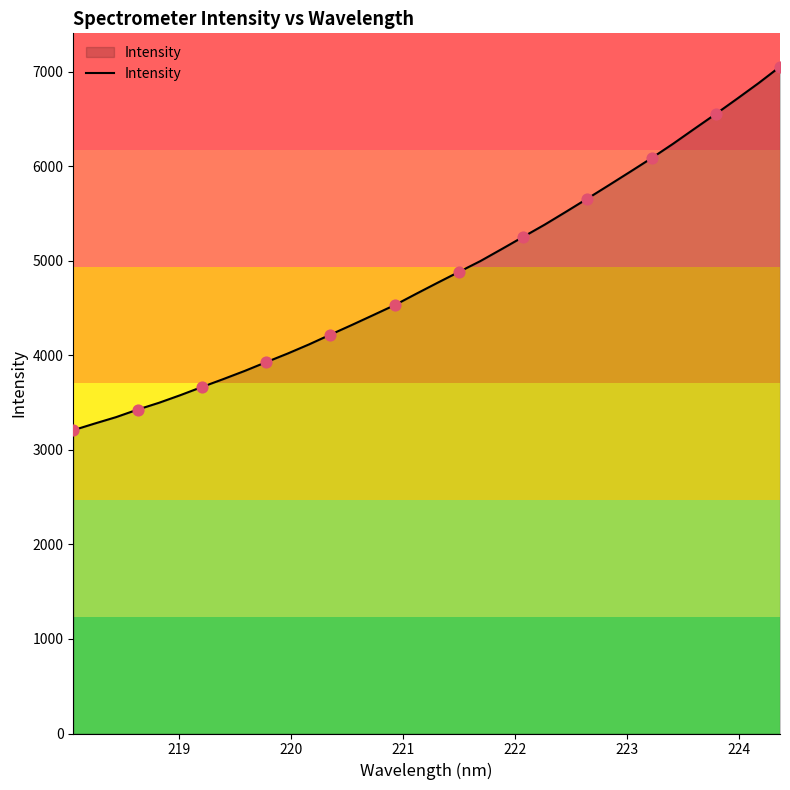

What is the maximum value shown in the chart?

7056.0